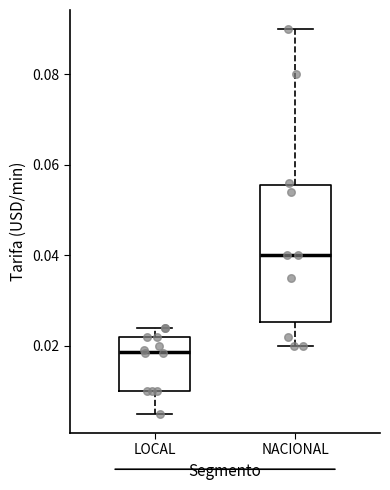

Where does the upper whisker of the box for LOCAL end on the y-axis? The values are not printed on the chart, so give them approximately, as read against the axis.

0.024